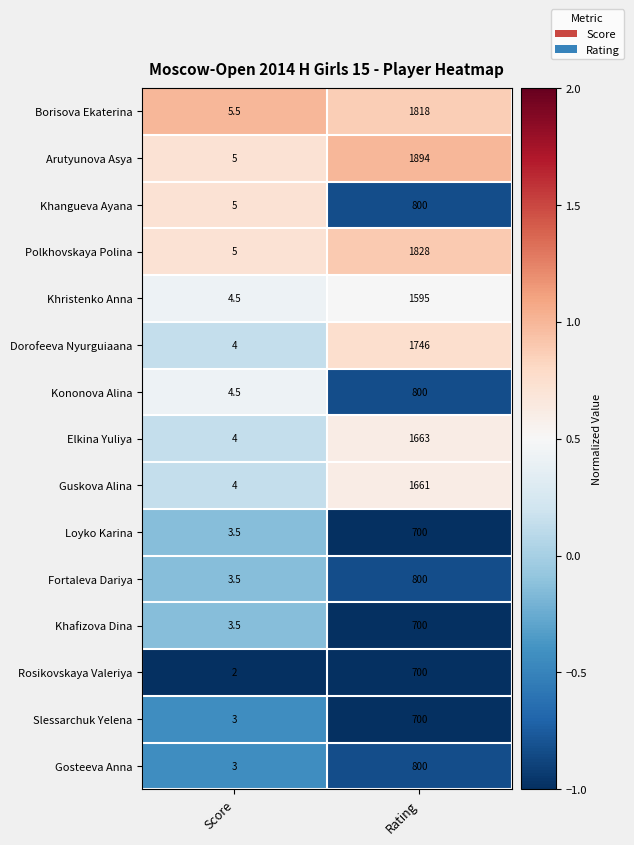

Rank the categories by Slessarchuk Yelena value from highest to lowest.

Rating, Score